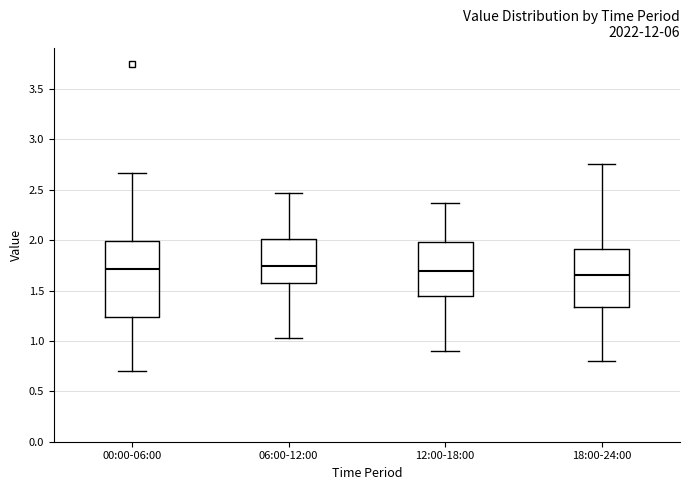

Reading left to right, read every box against the y-axis: the position of its median line, the range the box covers, and the ends of its whiskers. The values are not printed on the chart, so give them approximately, as read against the axis.

00:00-06:00: median 1.70, box 1.25 to 2.00, whiskers 0.70 to 2.65
06:00-12:00: median 1.75, box 1.55 to 2.00, whiskers 1.05 to 2.45
12:00-18:00: median 1.70, box 1.45 to 2.00, whiskers 0.90 to 2.35
18:00-24:00: median 1.65, box 1.35 to 1.90, whiskers 0.80 to 2.75